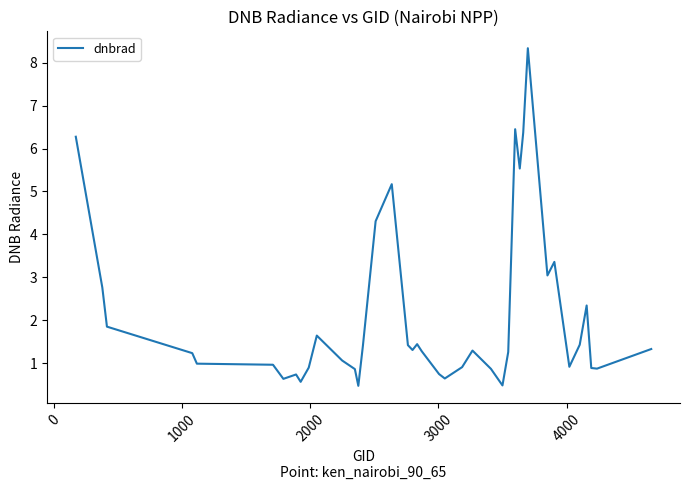

What is the smallest value displayed?

0.5